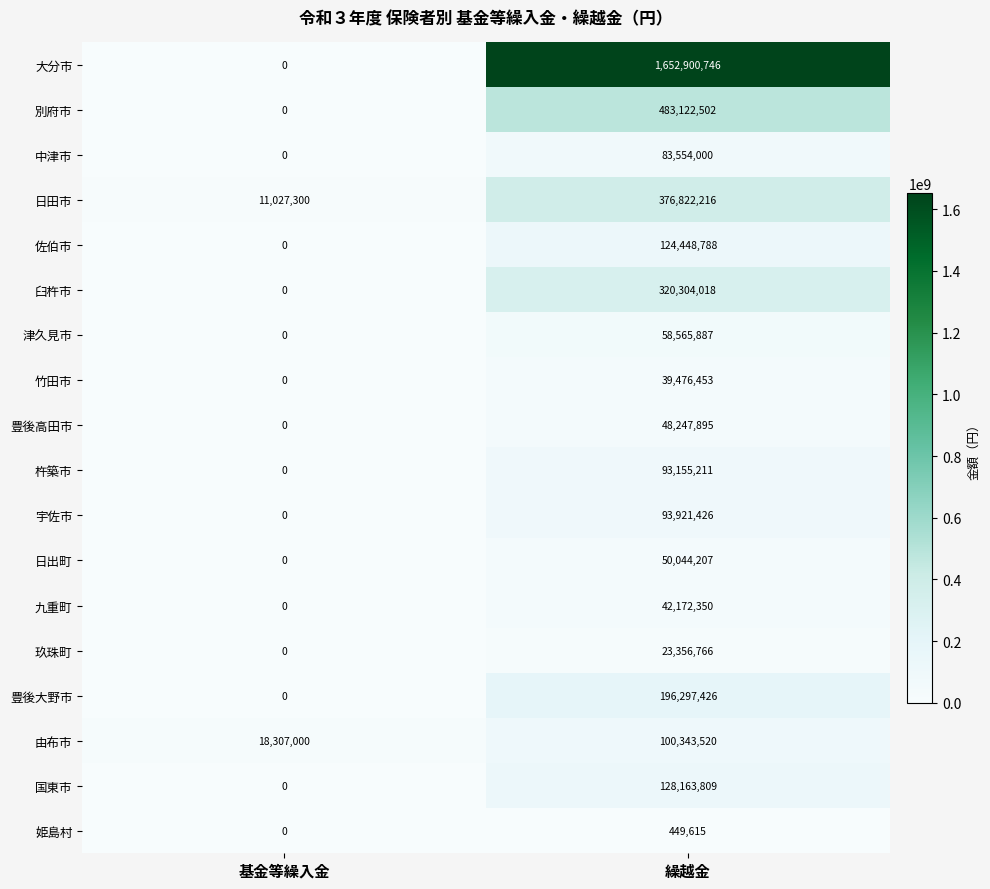

What is the difference between the maximum and minimum values in the 豊後大野市 series?

196297426